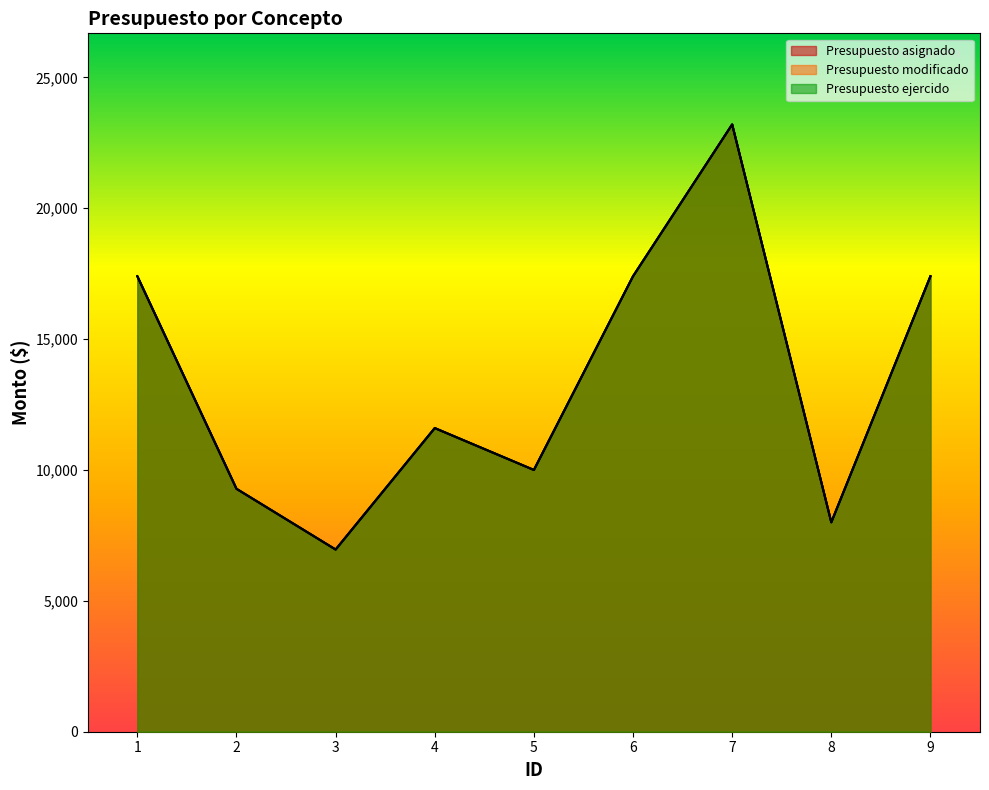

True or false: Presupuesto asignado has more than 1 points higher than both neighbors.

True